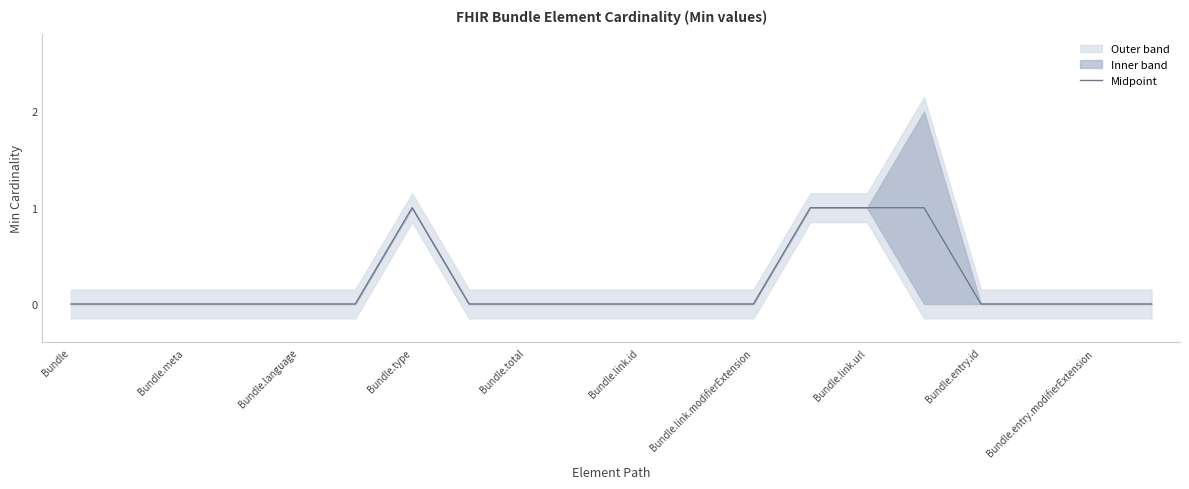

The Midpoint series shows 0 at Bundle.link.modifierExtension. True or false?

True